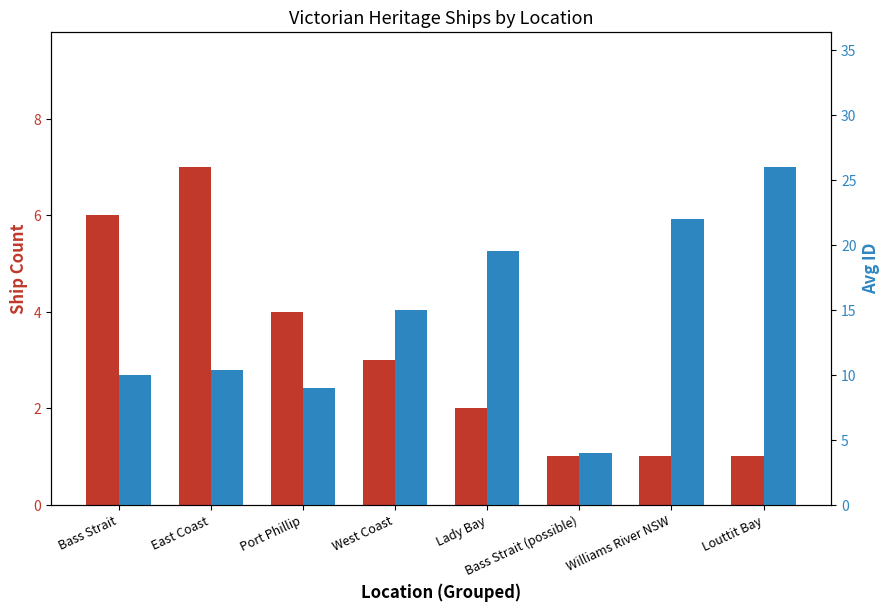

What is the sum of the Avg ID values at East Coast and Louttit Bay?

36.4